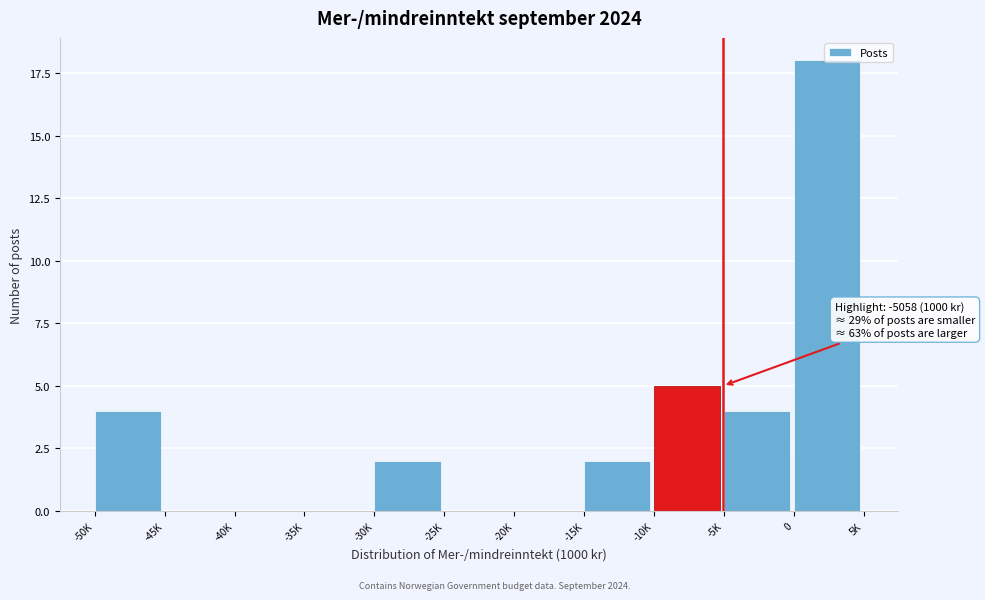

What is the change in value from -40K to -5K?

+4